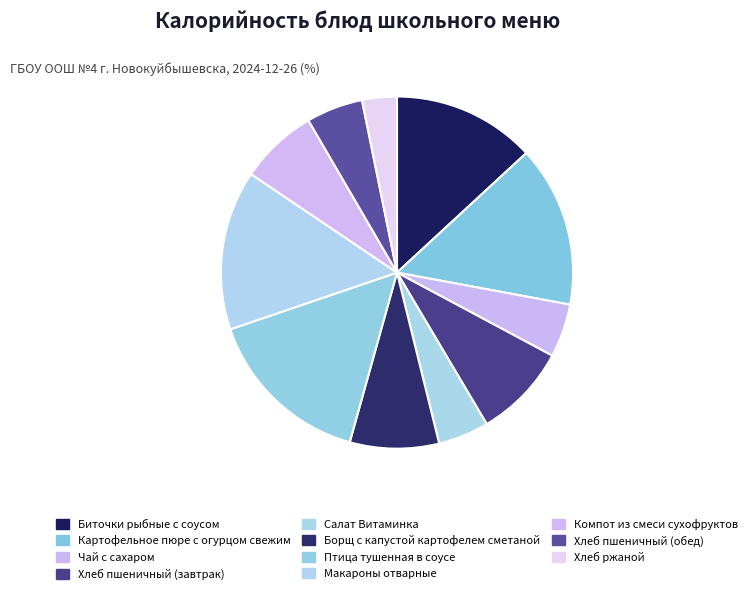

Is the sum of Салат Витаминка and Биточки рыбные с соусом greater than half?

No